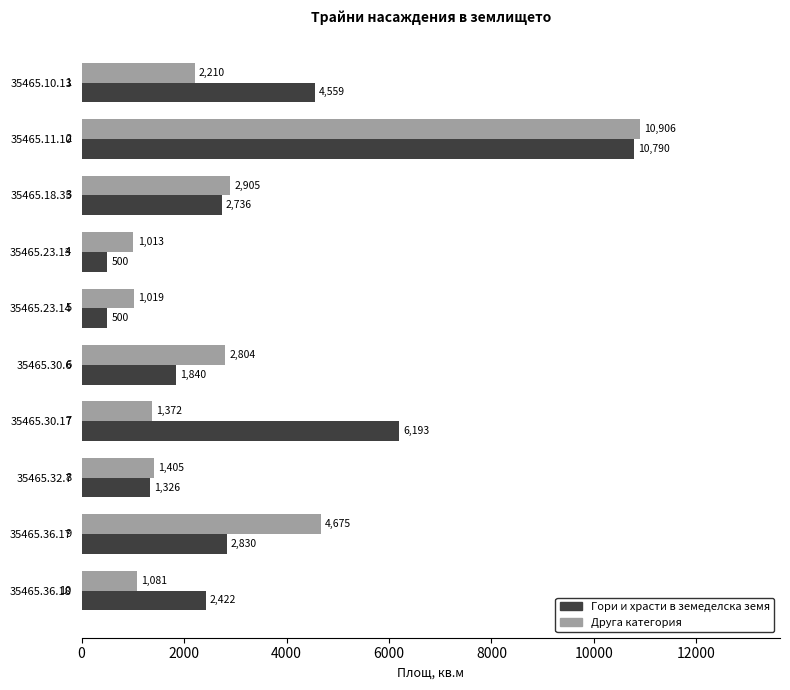

What is the maximum value for Друга категория?

10906